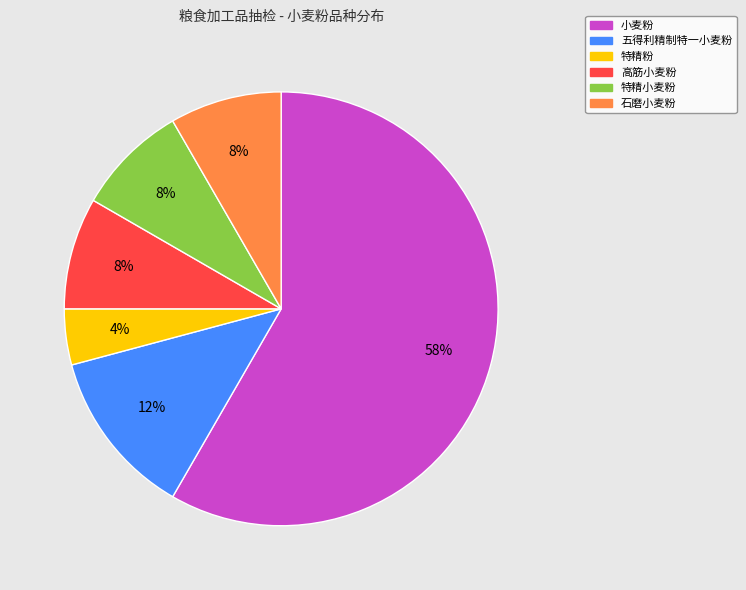

Is it true that 五得利精制特一小麦粉 is 7% of the pie?

False